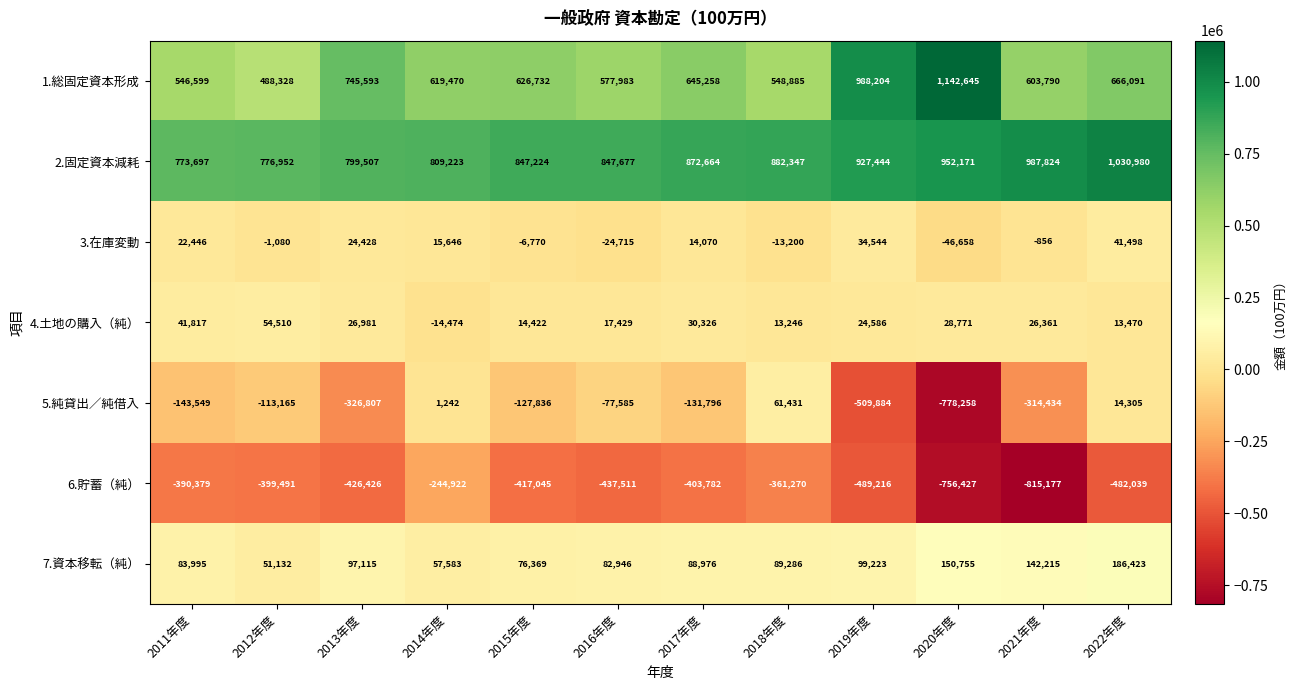

At which category does the chart reach its peak across all series?

2020年度